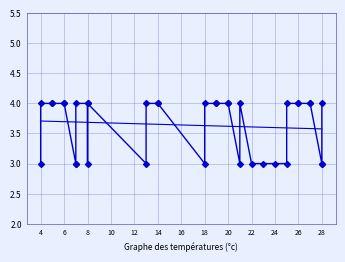

How many distinct data groups are displayed?

1